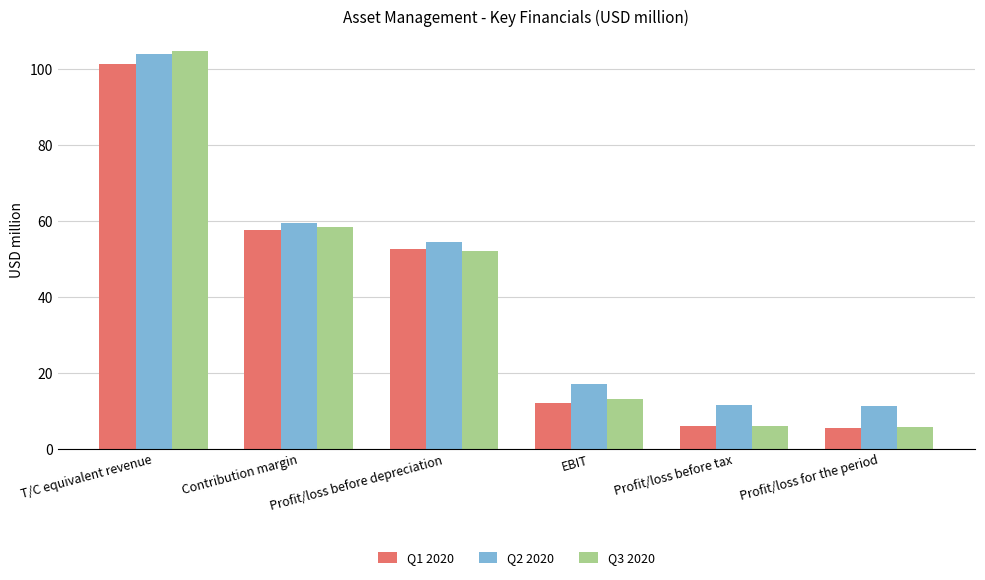

Which series changed the most between Profit/loss before depreciation and Profit/loss for the period?

Q1 2020